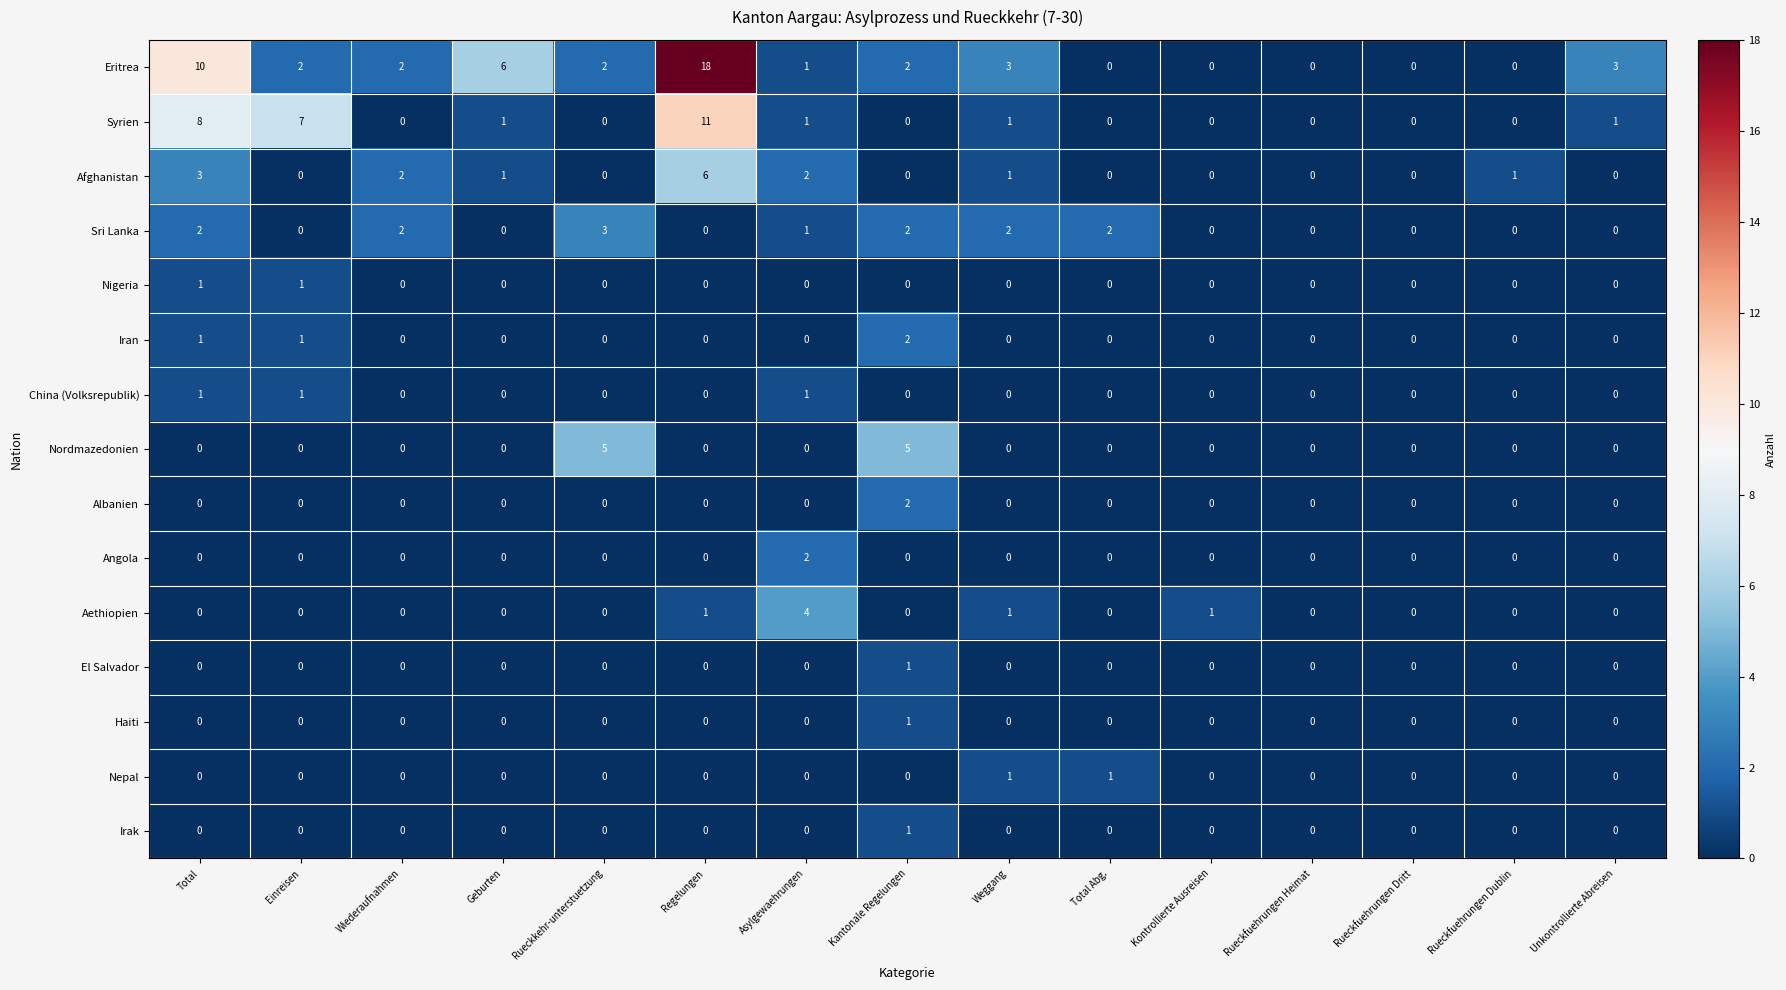

What is the total value across all series at Wiederaufnahmen?

6